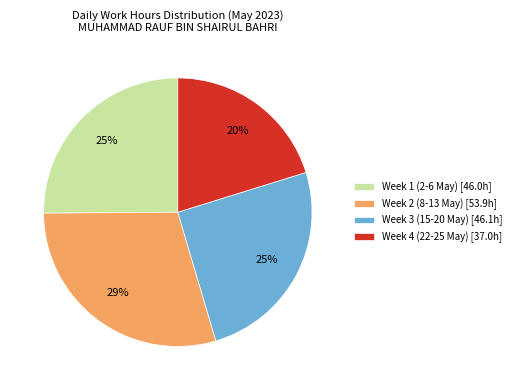

True or false: Week 1 (2-6 May) [46.0h] accounts for 17% of the total.

False